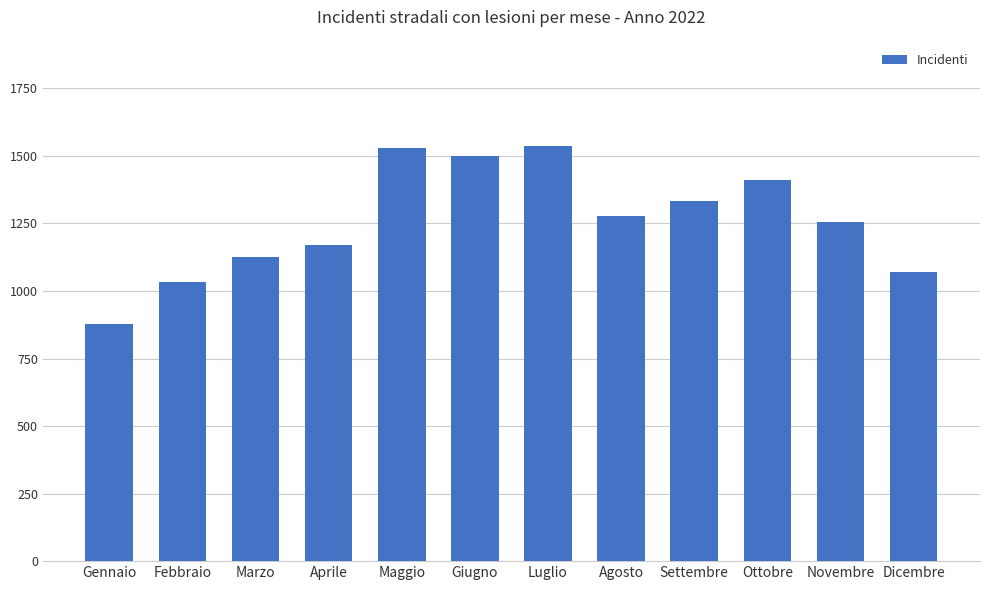

What is the sum of all values?

15111